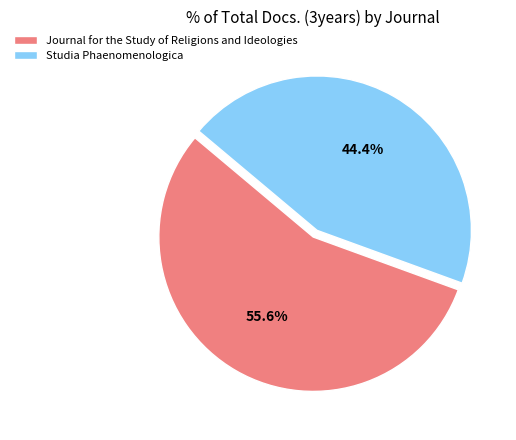

What is the largest slice in the pie chart?

Journal for the Study of Religions and Ideologies